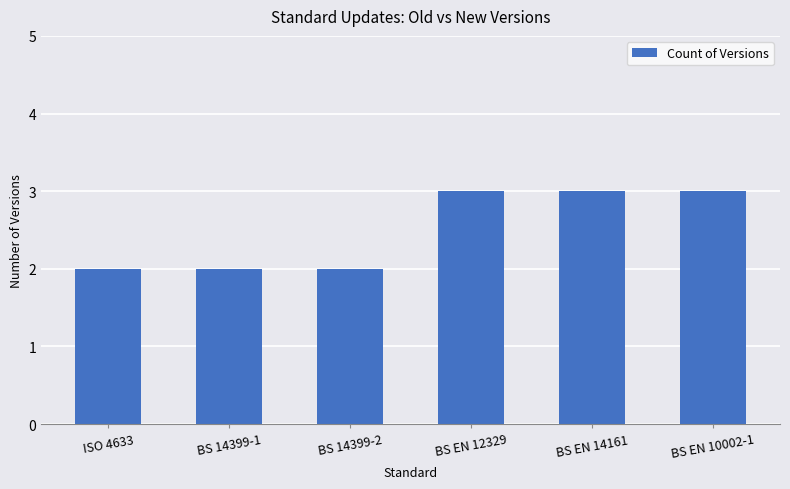

What is the maximum value shown in the chart?

3